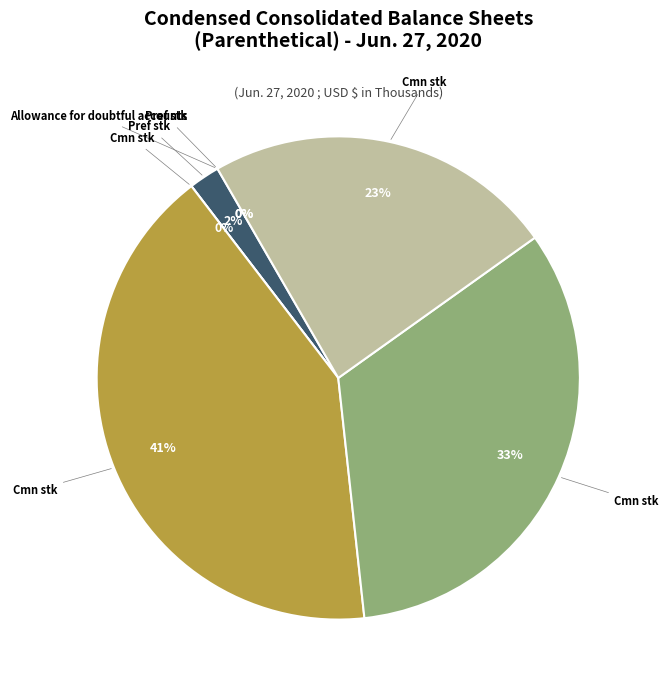

To the nearest percent, what is the combined percentage of Allowance for doubtful accounts and Common stock, shares outstanding?

23%